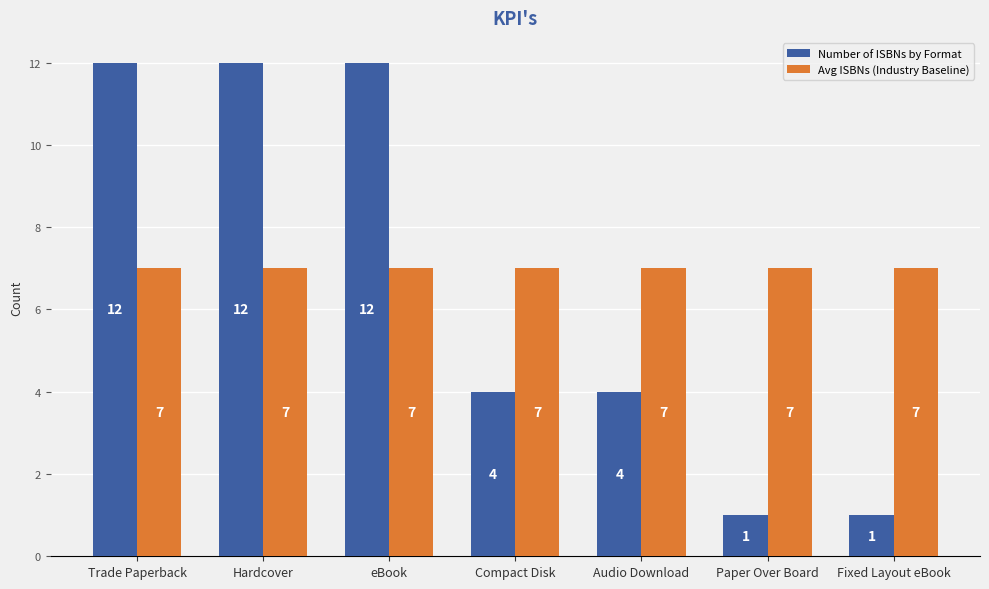

Is the value of Number of ISBNs by Format at eBook greater than the value of Avg ISBNs (Industry Baseline) at Audio Download?

Yes